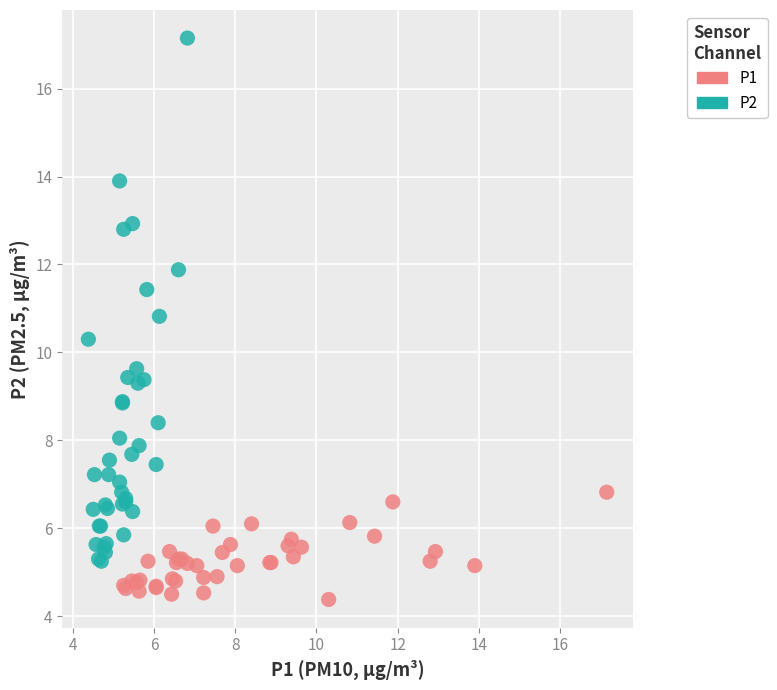

Which series contains the highest Y value?

P2